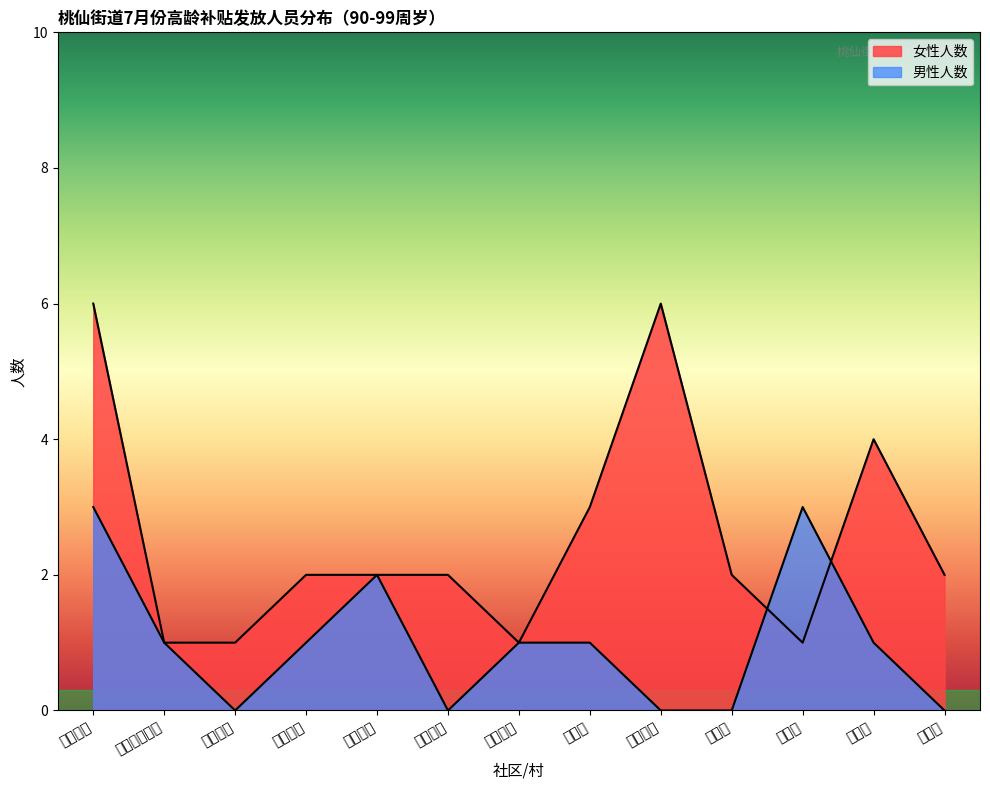

At which label is 女性人数 closest to 3?

宁路村